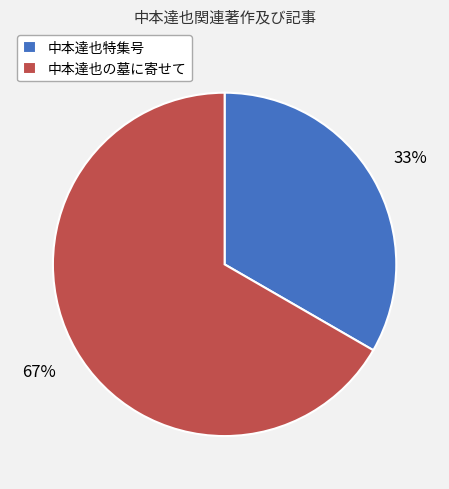

How many slices are in this pie chart?

2